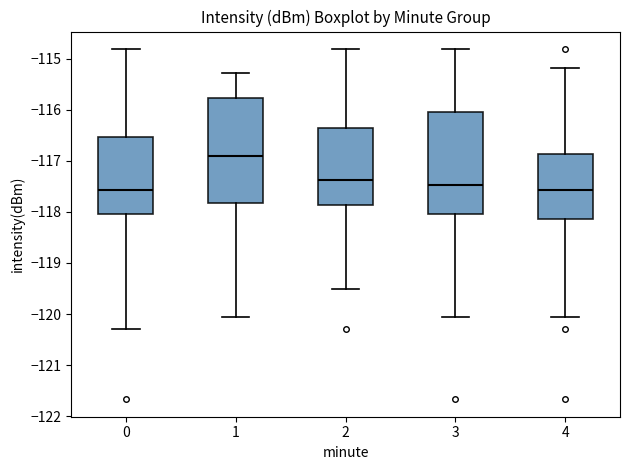

Which box's median line is the highest?

1